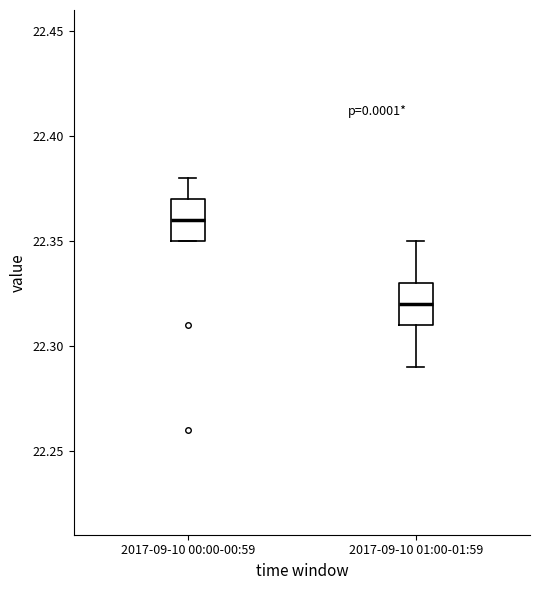

Which box's median line is the lowest?

2017-09-10 01:00-01:59